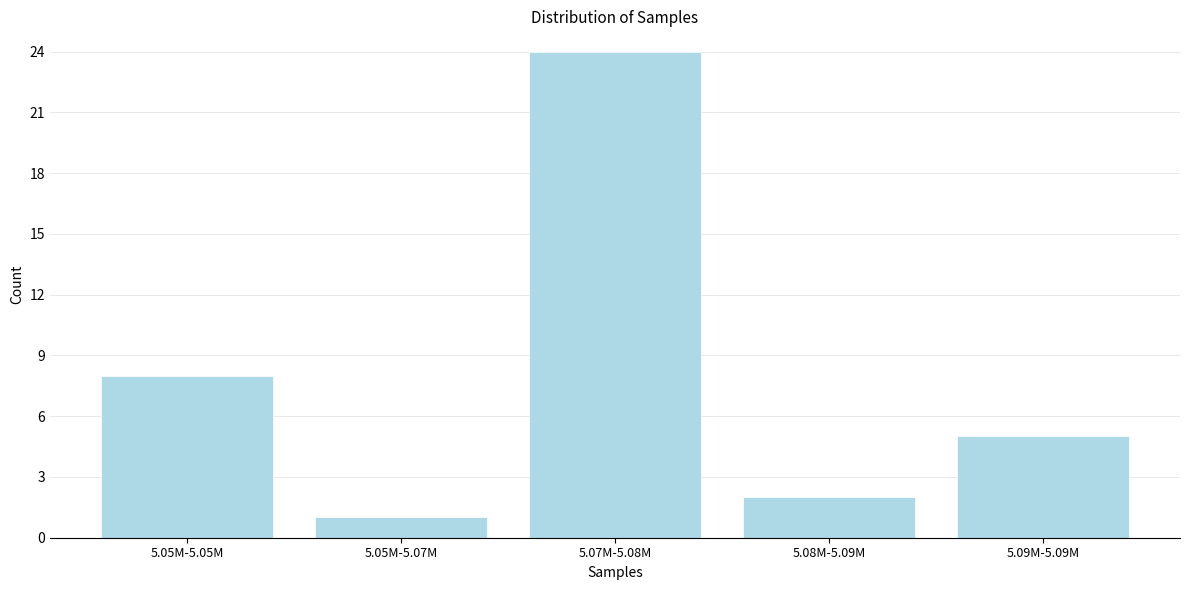

Reading left to right, transcribe all the data shown in this chart.

8	1	24	2	5